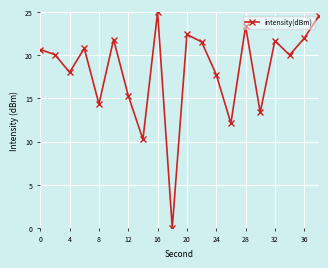

How many points are lower than both their immediate neighbors (excluding endpoints)?

7